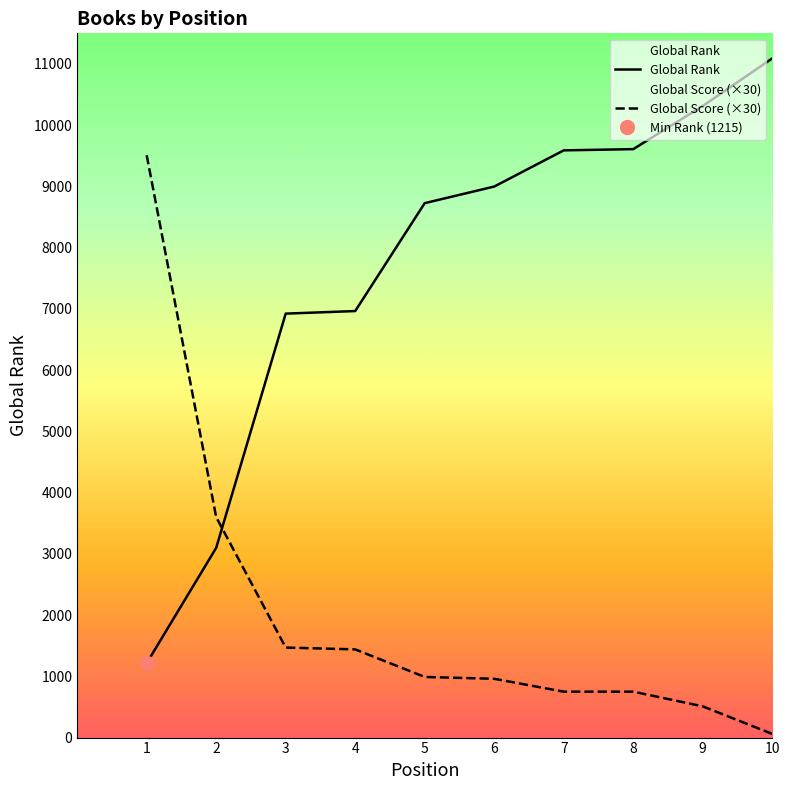

Rank the series at 6 from highest to lowest value.

Global Rank, Global Score (×30)